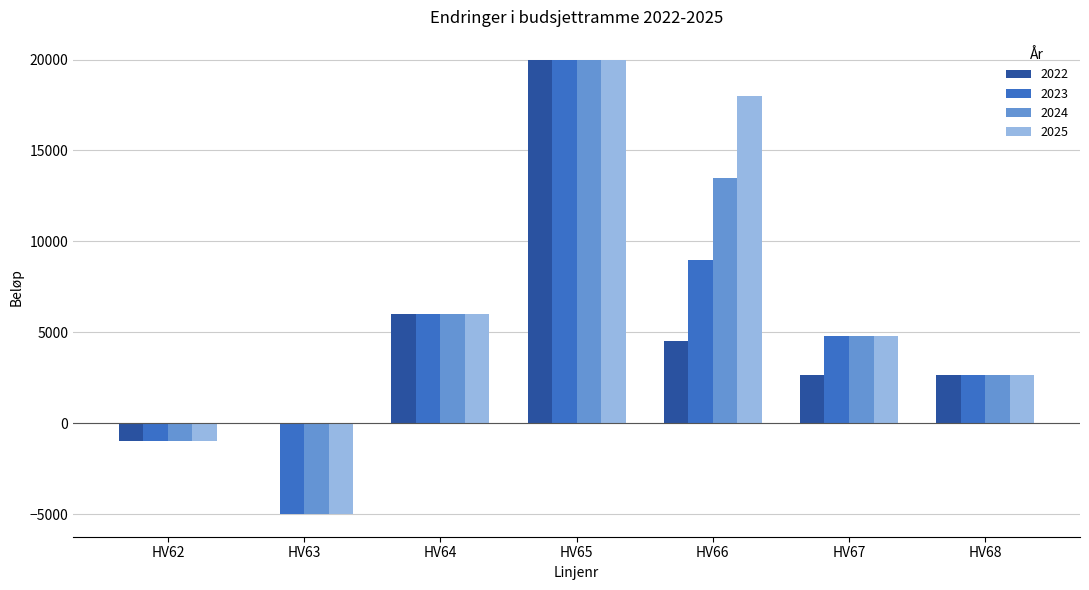

The value of 2025 at HV65 is 12786. True or false?

False